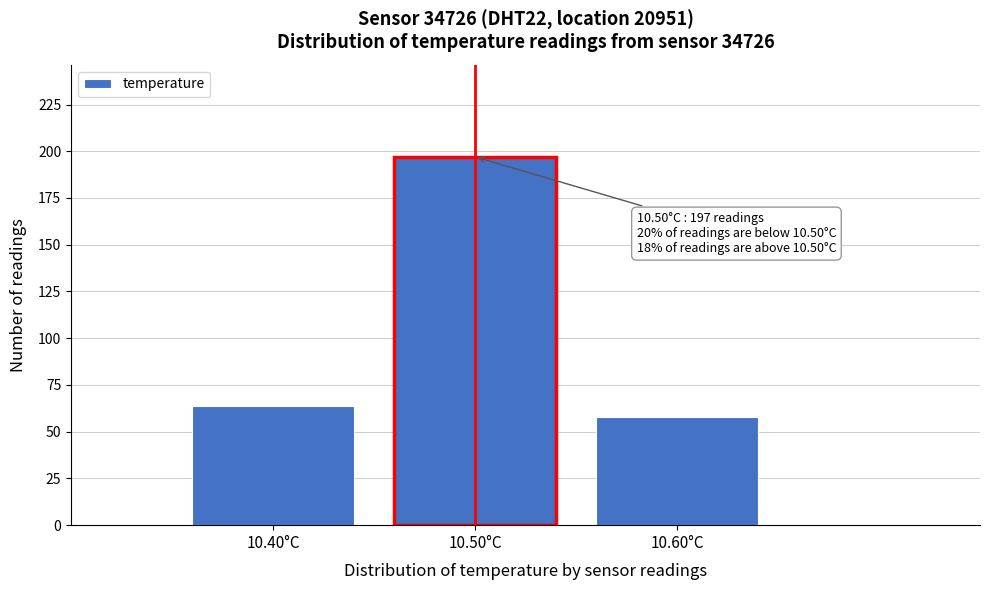

Reading left to right, list all the values displayed in this chart.

64	197	58